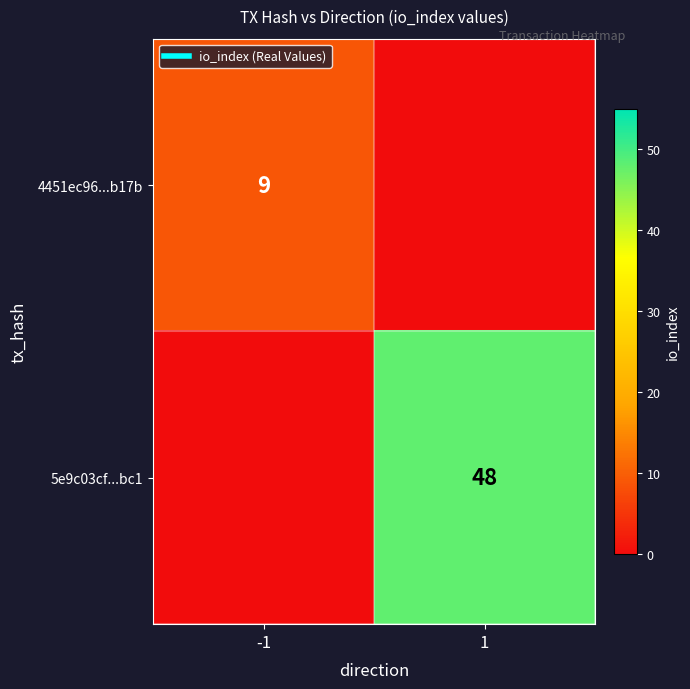

What is the sum of all 5e9c03cf...bc1 values?

48